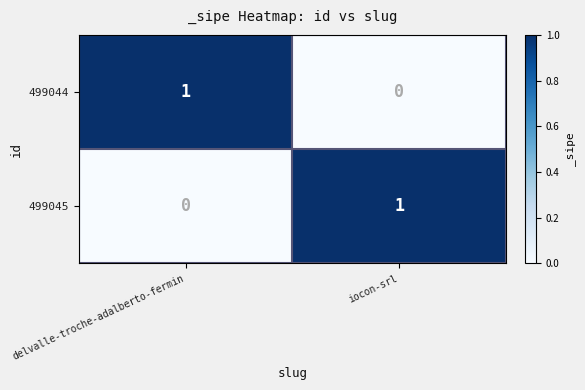

At iocon-srl, list the series in order from smallest to largest.

499044, 499045